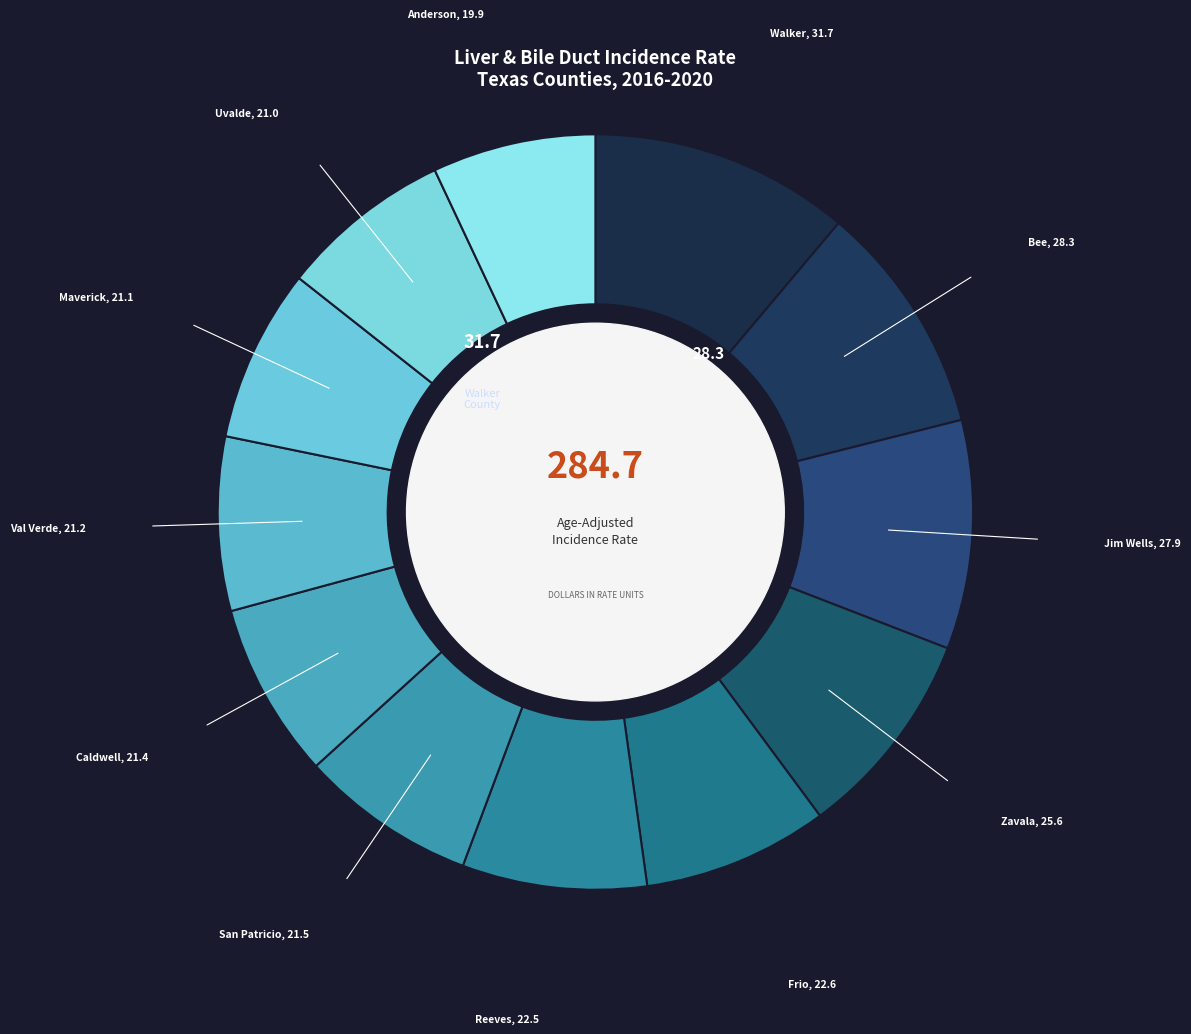

Count the number of slices in the pie.

12